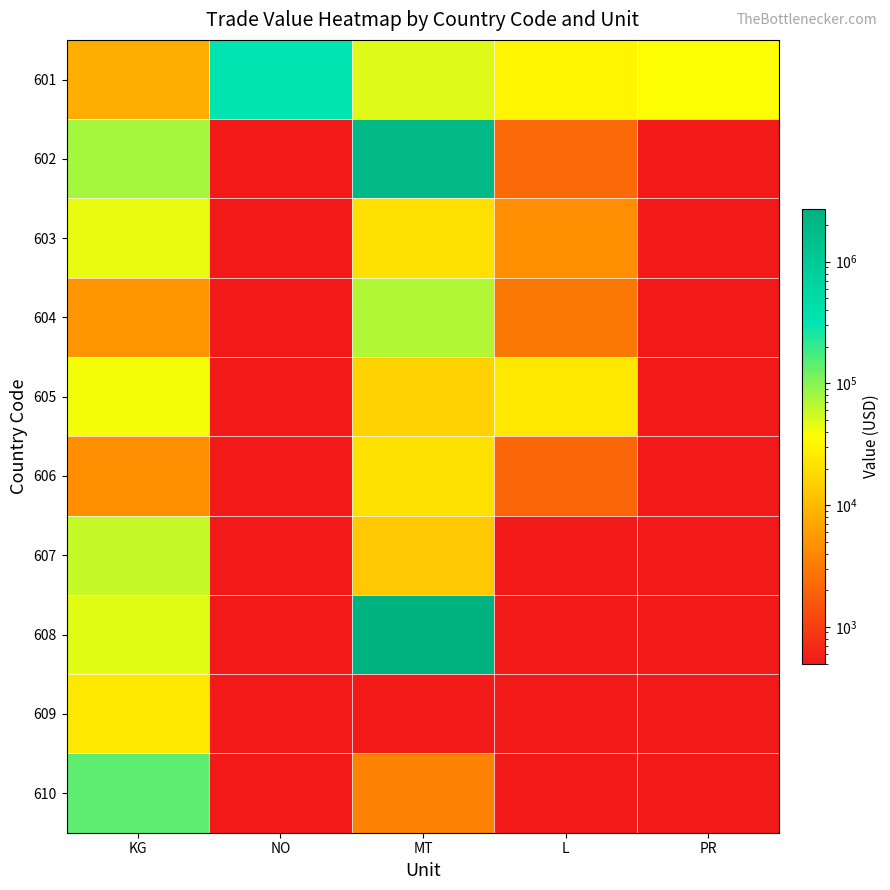

At MT, list the series in order from largest to smallest.

608, 602, 604, 601, 606, 603, 605, 607, 610, 609